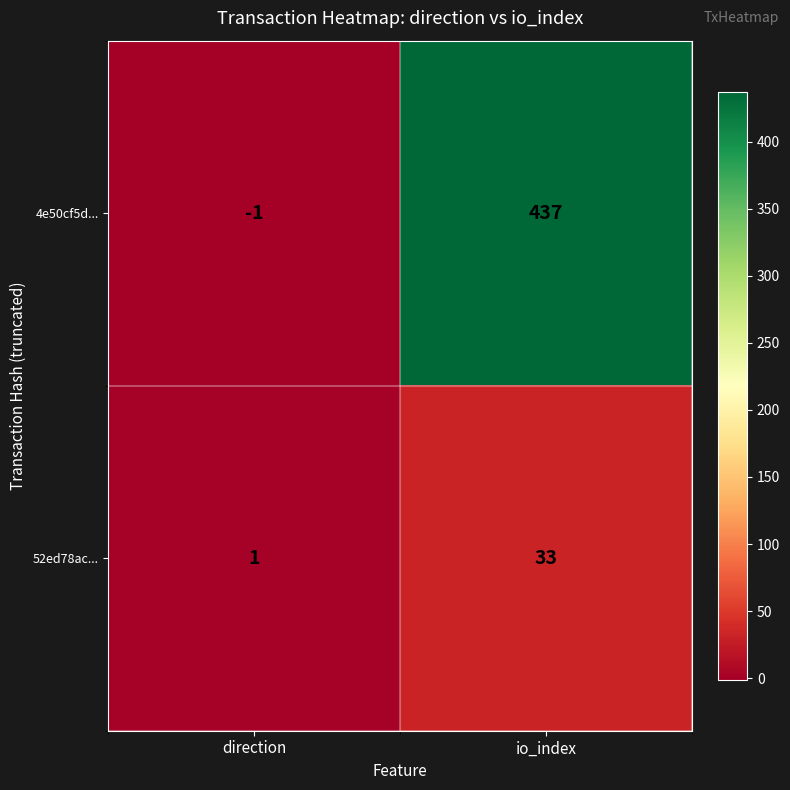

Reading left to right, list all the values displayed in this chart.

4e50cf5d...: -1	437
52ed78ac...: 1	33